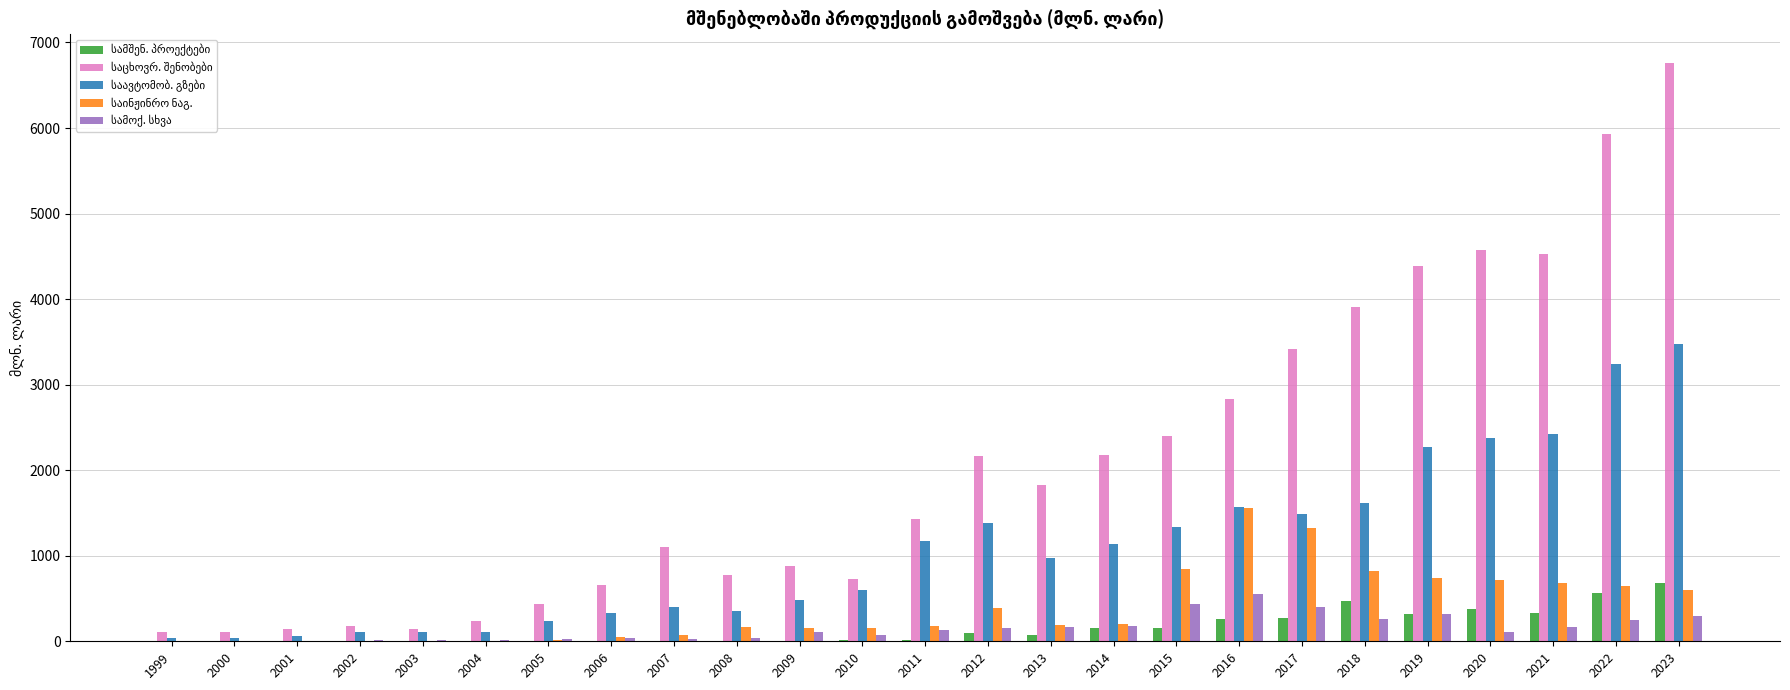

How many groups of bars are there?

25